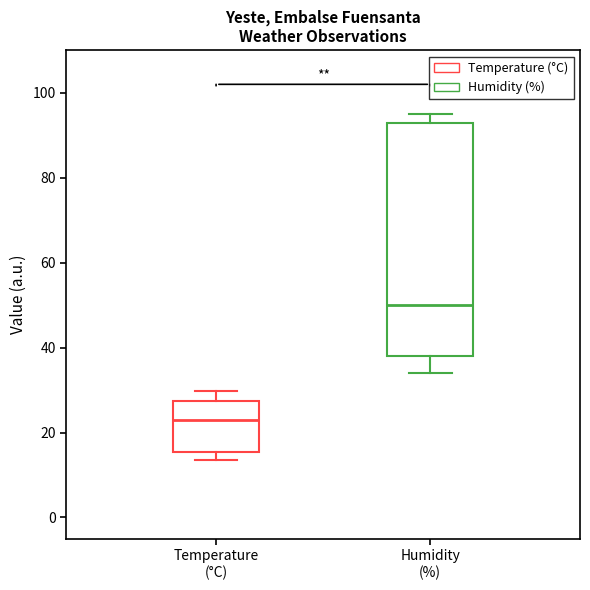

Reading left to right, transcribe this box plot: for each box, give where its median line is, the range the box spans, and where its two whiskers end, as read against the y-axis. The values are not printed on the chart, so give them approximately, as read against the axis.

Temperature (°C): median 24, box 16 to 28, whiskers 14 to 30
Humidity (%): median 50, box 38 to 94, whiskers 34 to 96